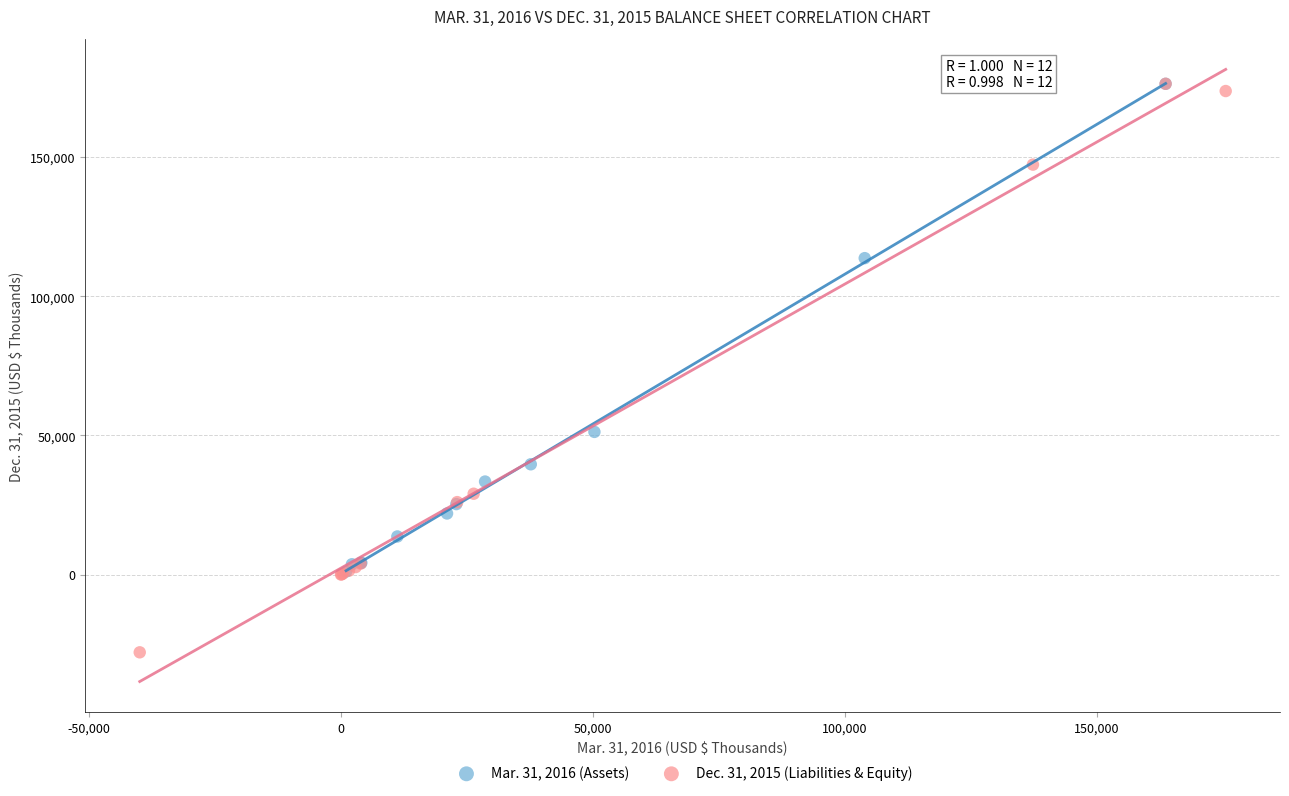

Which series has the largest Y range (max minus min)?

Dec. 31, 2015 (Liabilities & Equity)